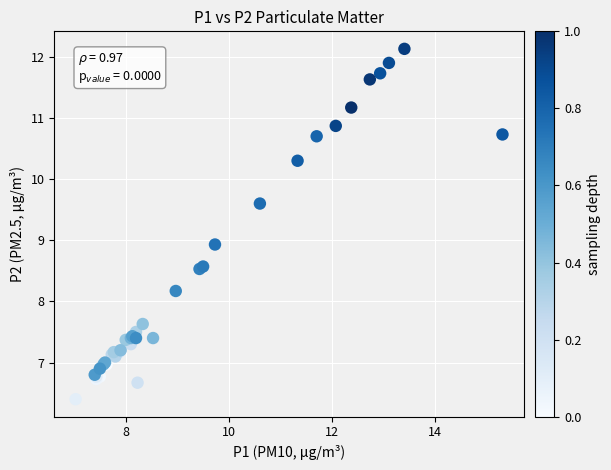

What Y value in the scatter plot is closest to 9?

8.9